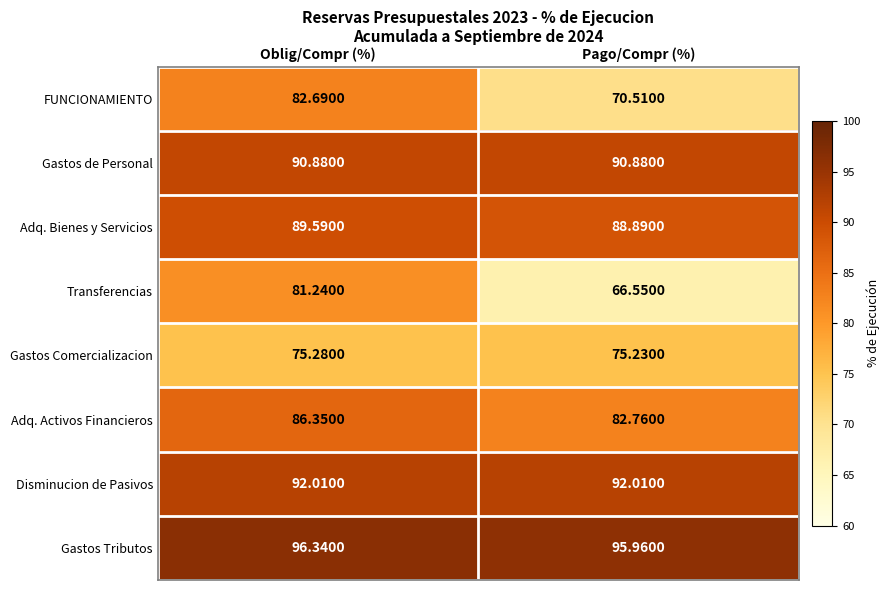

List the series in order of their peak value, highest first.

Gastos Tributos, Disminucion de Pasivos, Gastos de Personal, Adq. Bienes y Servicios, Adq. Activos Financieros, FUNCIONAMIENTO, Transferencias, Gastos Comercializacion